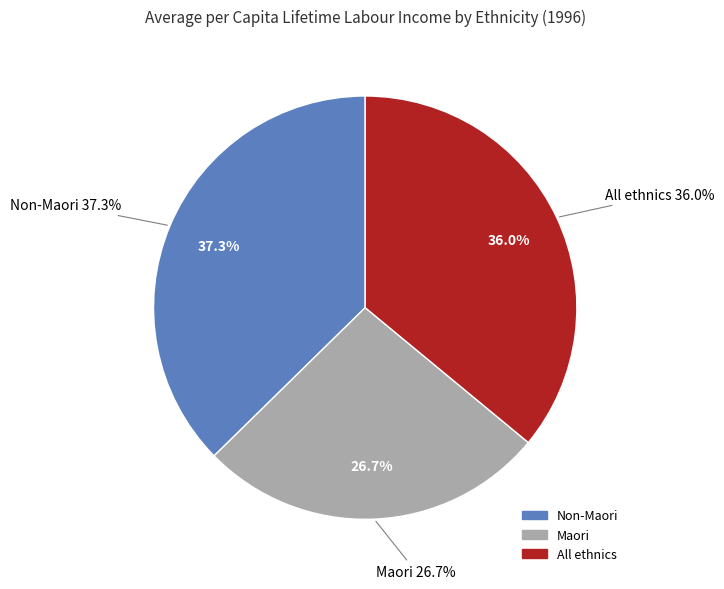

True or false: All ethnics accounts for 28% of the total.

False